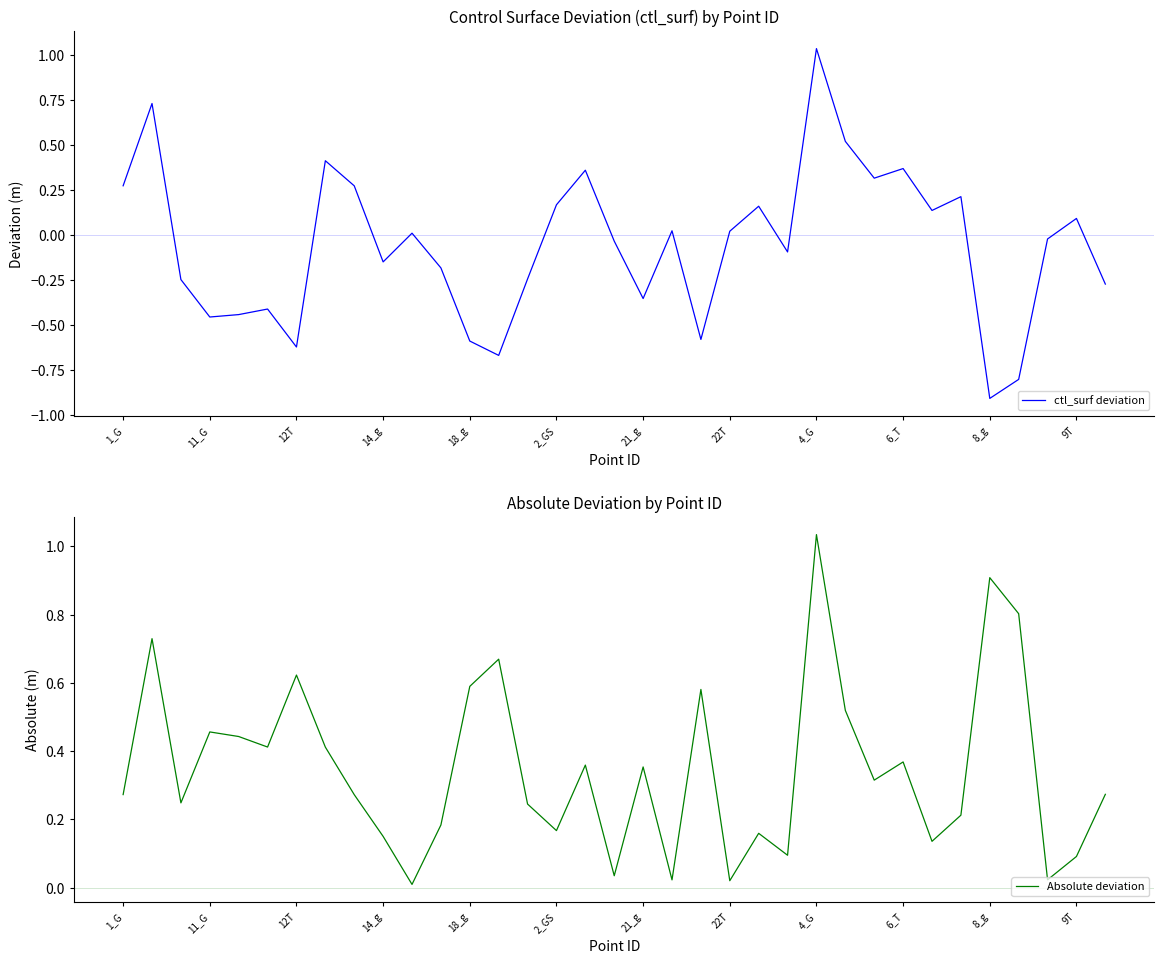

At which label does ctl_surf deviation reach its peak?

4_G